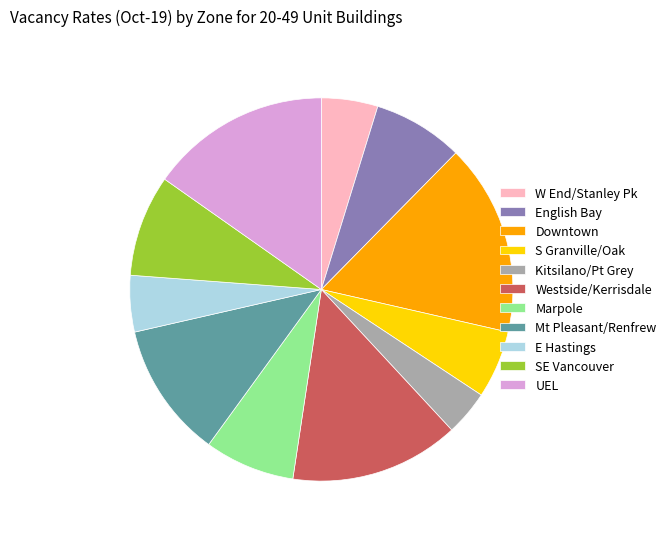

Is there any slice that represents more than half of the pie?

No